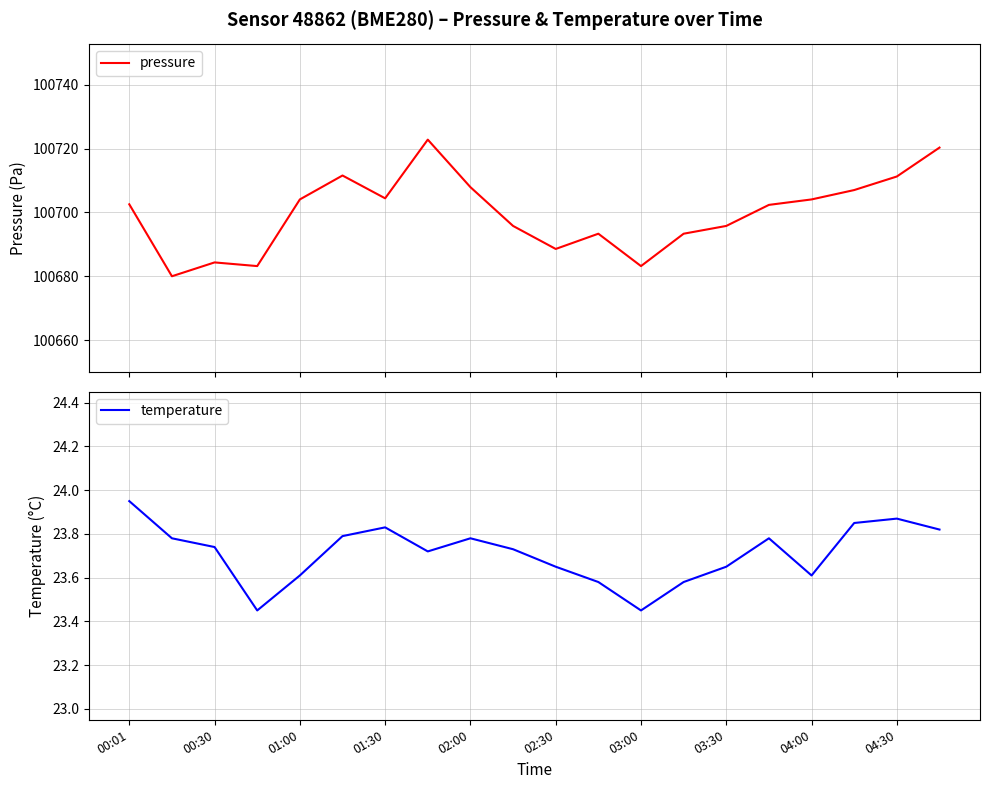

What position from the left is 00:30?

3